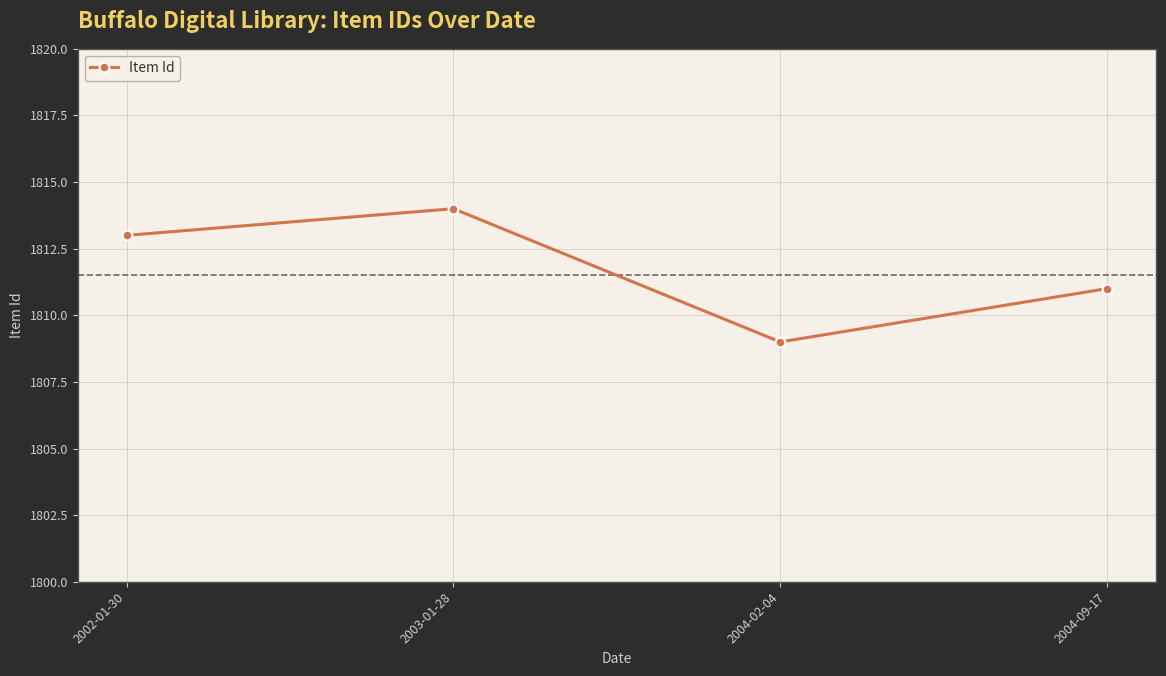

What is the approximate value at 2003-01-28?

1814